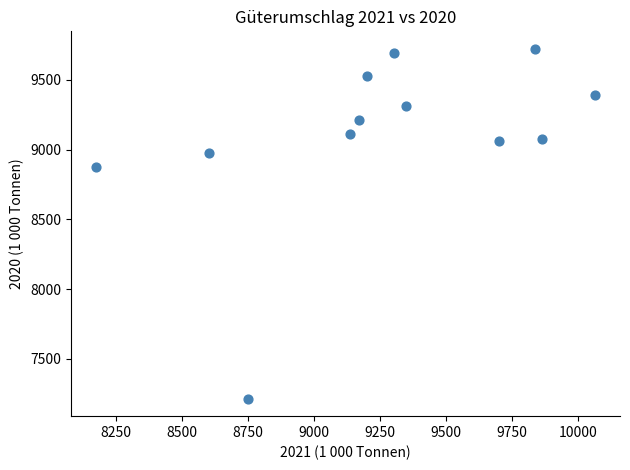

What is the average Y value?

9097.9